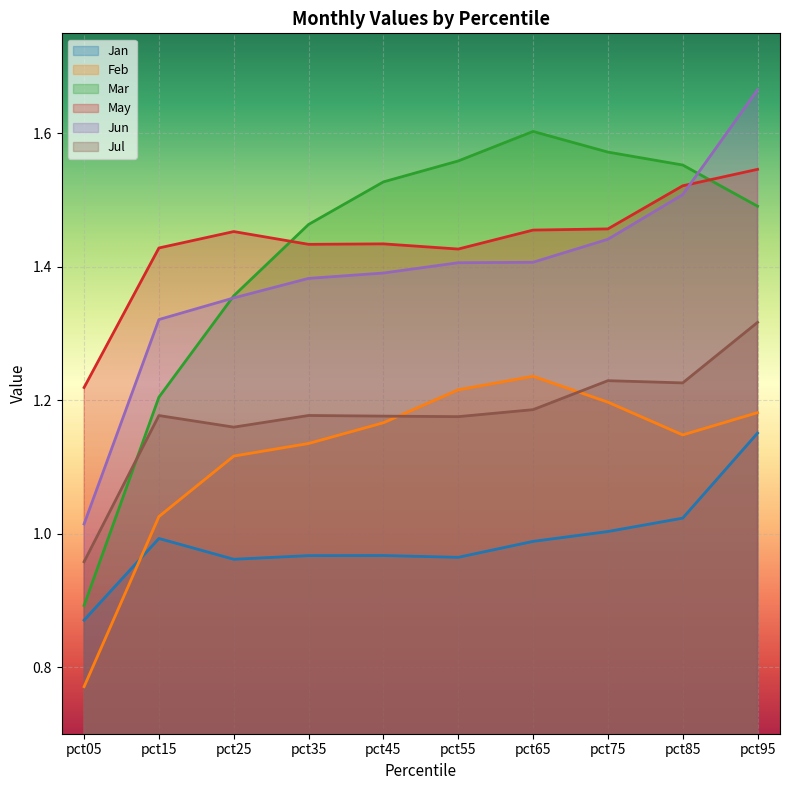

What is the spread (max minus min) of values at pct35?

0.5